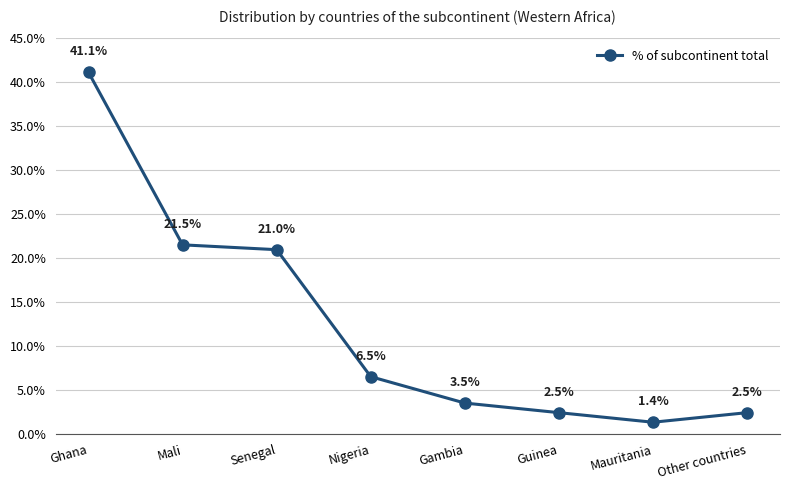

What is the difference between the maximum and second lowest values?

3869